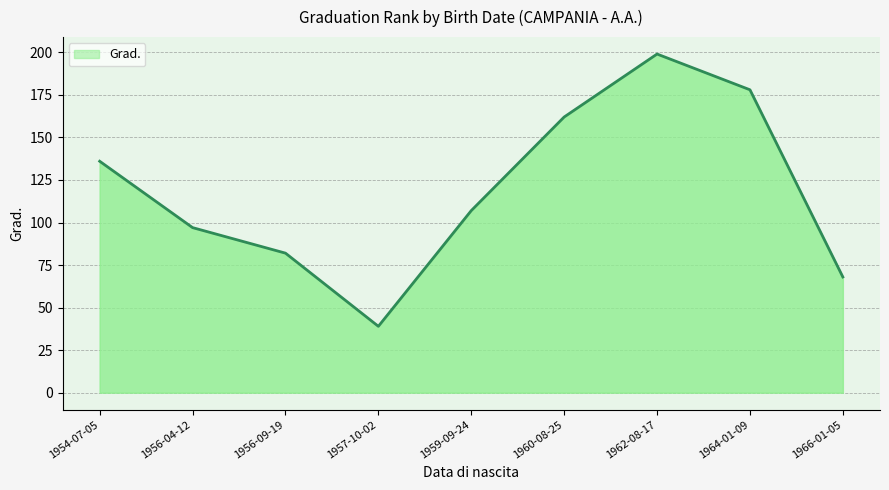

Count the number of data series in this chart.

1